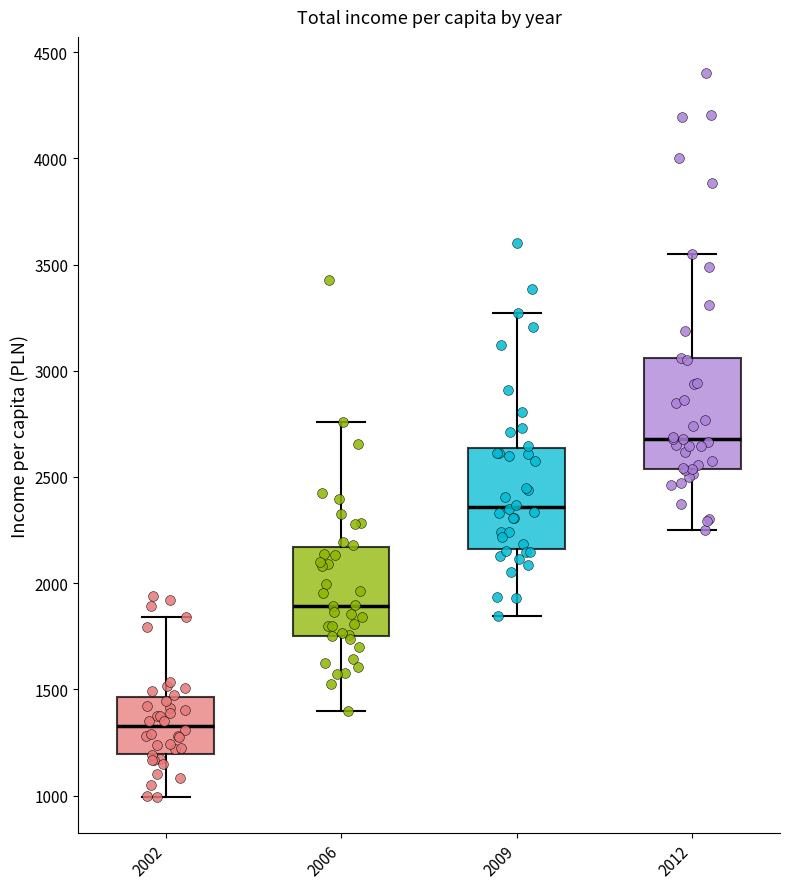

Reading left to right, transcribe this box plot: for each box, give where its median line is, the range the box spans, and where its two whiskers end, as read against the y-axis. The values are not printed on the chart, so give them approximately, as read against the axis.

2002: median 1350, box 1200 to 1450, whiskers 1000 to 1850
2006: median 1900, box 1750 to 2150, whiskers 1400 to 2750
2009: median 2350, box 2150 to 2650, whiskers 1850 to 3250
2012: median 2700, box 2550 to 3050, whiskers 2250 to 3550